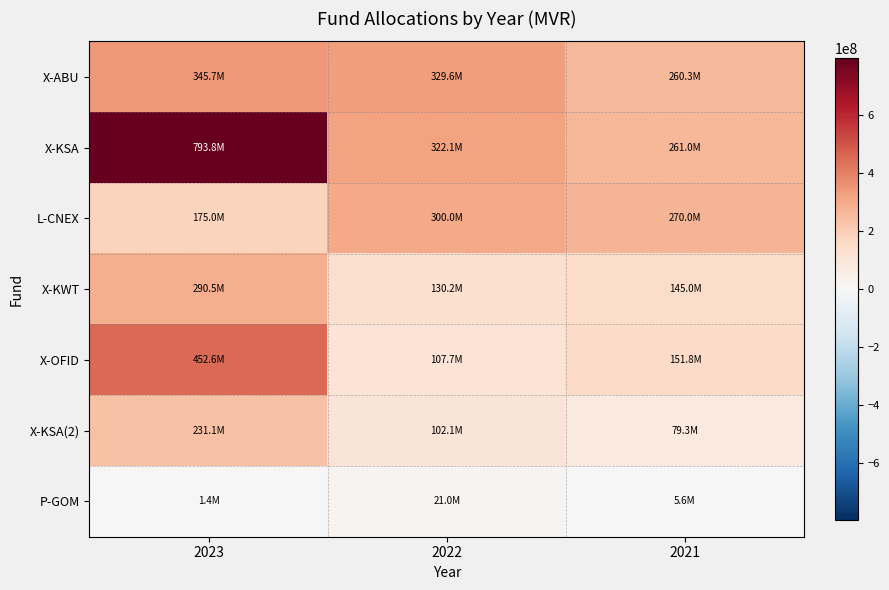

Reading left to right, list all the values displayed in this chart.

X-ABU: 2023=345669400	2022=329638600	2021=260254170
X-KSA: 2023=793843246	2022=322061600	2021=261000000
L-CNEX: 2023=175000000	2022=300000000	2021=270000000
X-KWT: 2023=290509644	2022=130231656	2021=144960000
X-OFID: 2023=452617088	2022=107744933	2021=151799902
X-KSA(2): 2023=231095297	2022=102100000	2021=79329115
P-GOM: 2023=1400000	2022=21000000	2021=5600000